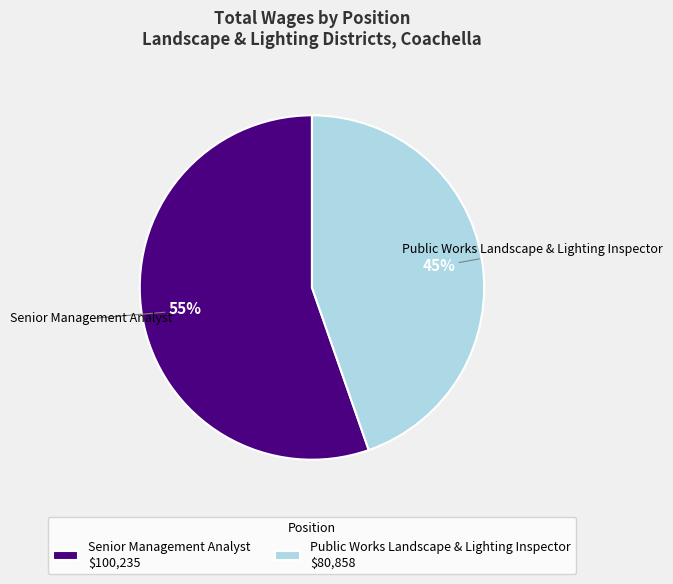

Is Senior Management Analyst the majority of the pie?

Yes